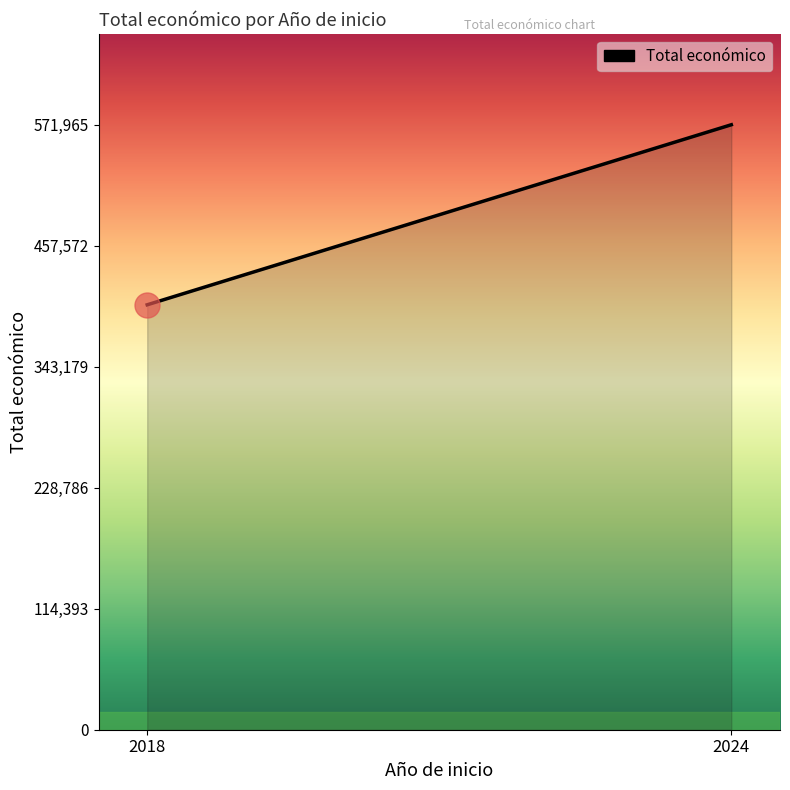

Is it true that the value at 2018 is 598344?

False